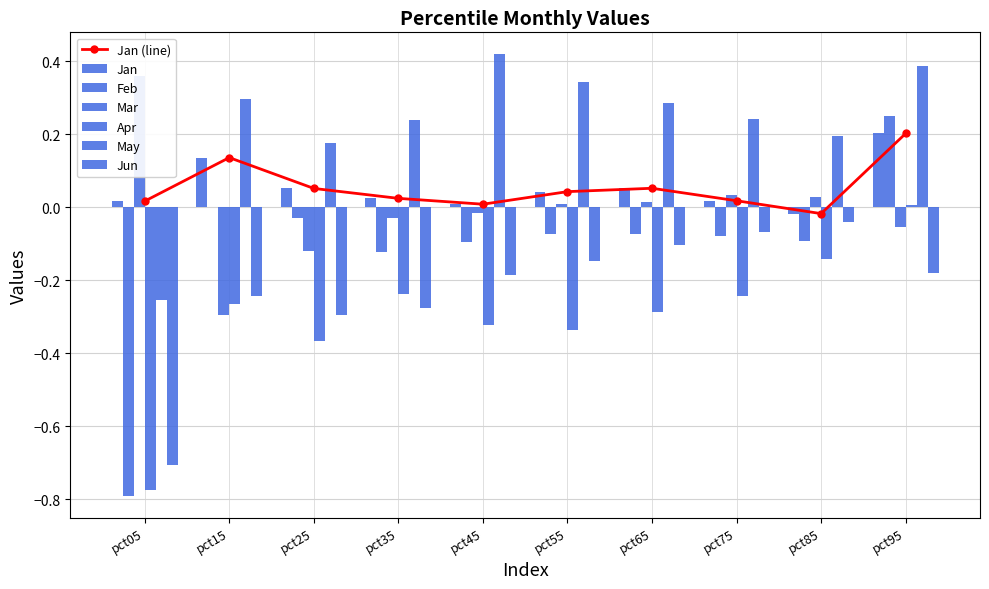

What is the total value across all series at pct05?

-2.1